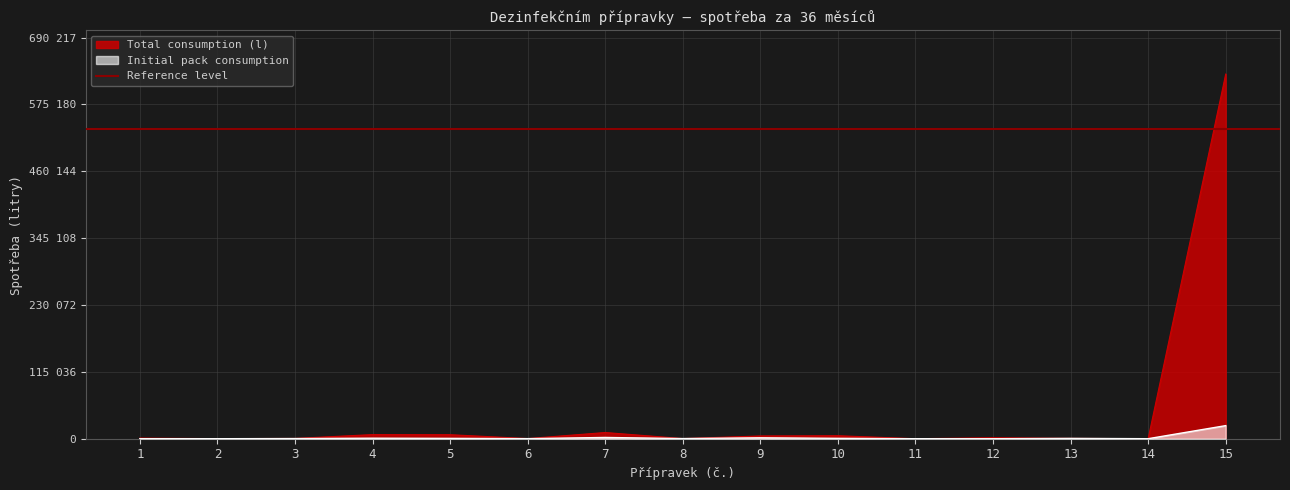

Count the number of categories in the chart.

15